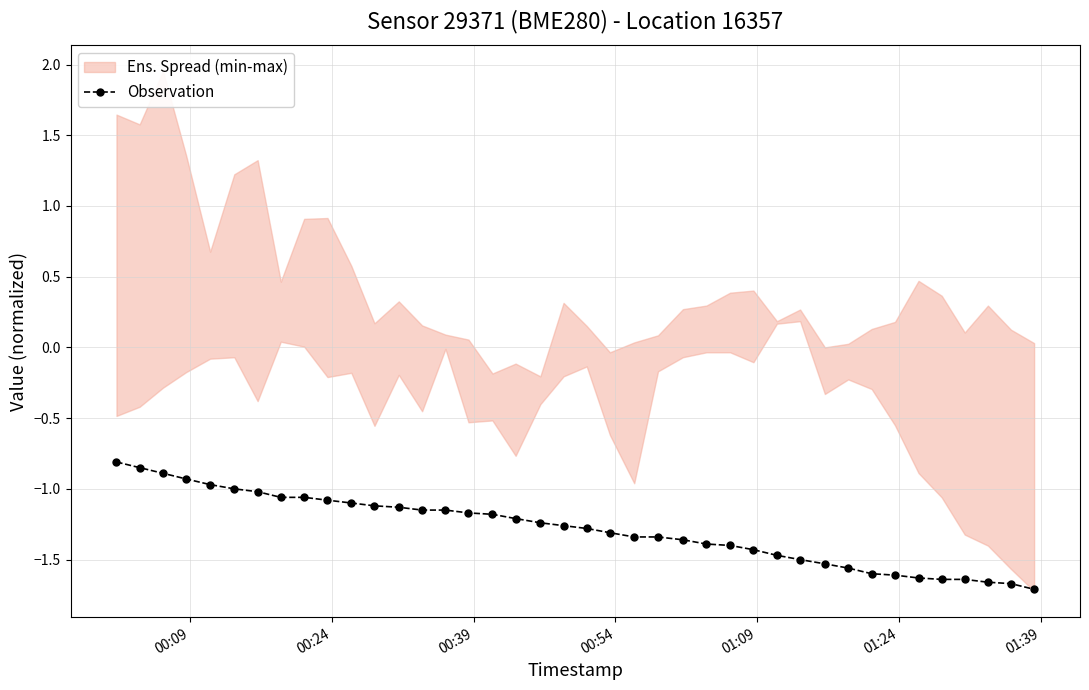

What is the value of the Observation point at the 30th from the left?

-1.5